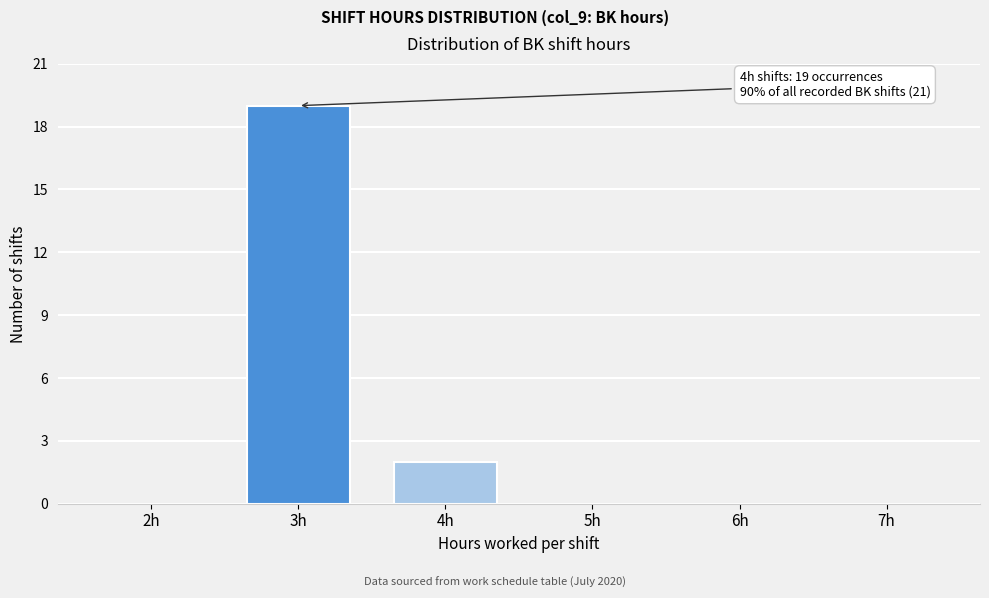

Reading left to right, list all the values displayed in this chart.

2h=0	3h=19	4h=2	5h=0	6h=0	7h=0